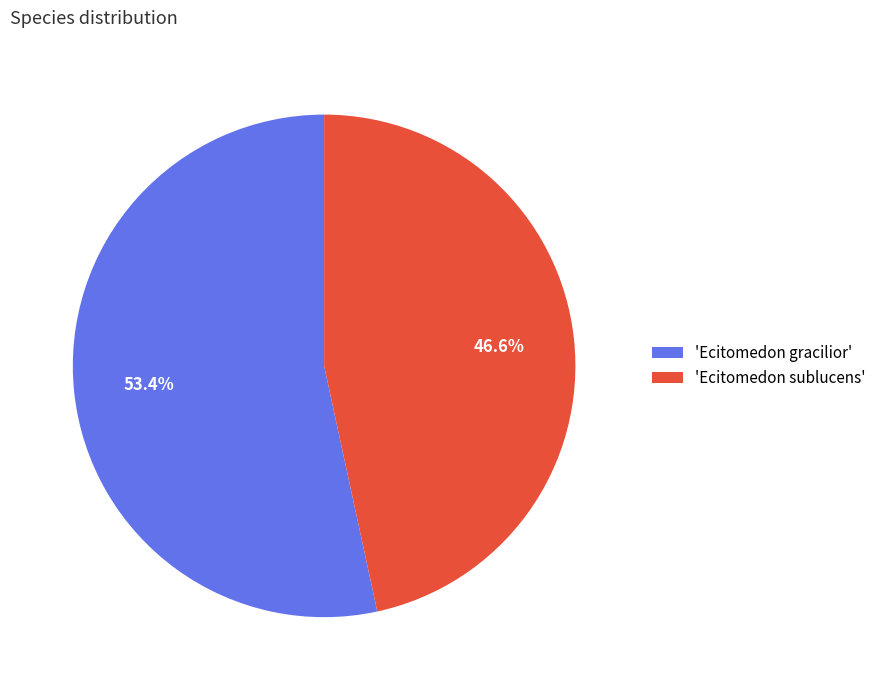

Rank the categories by value from highest to lowest.

'Ecitomedon gracilior', 'Ecitomedon sublucens'